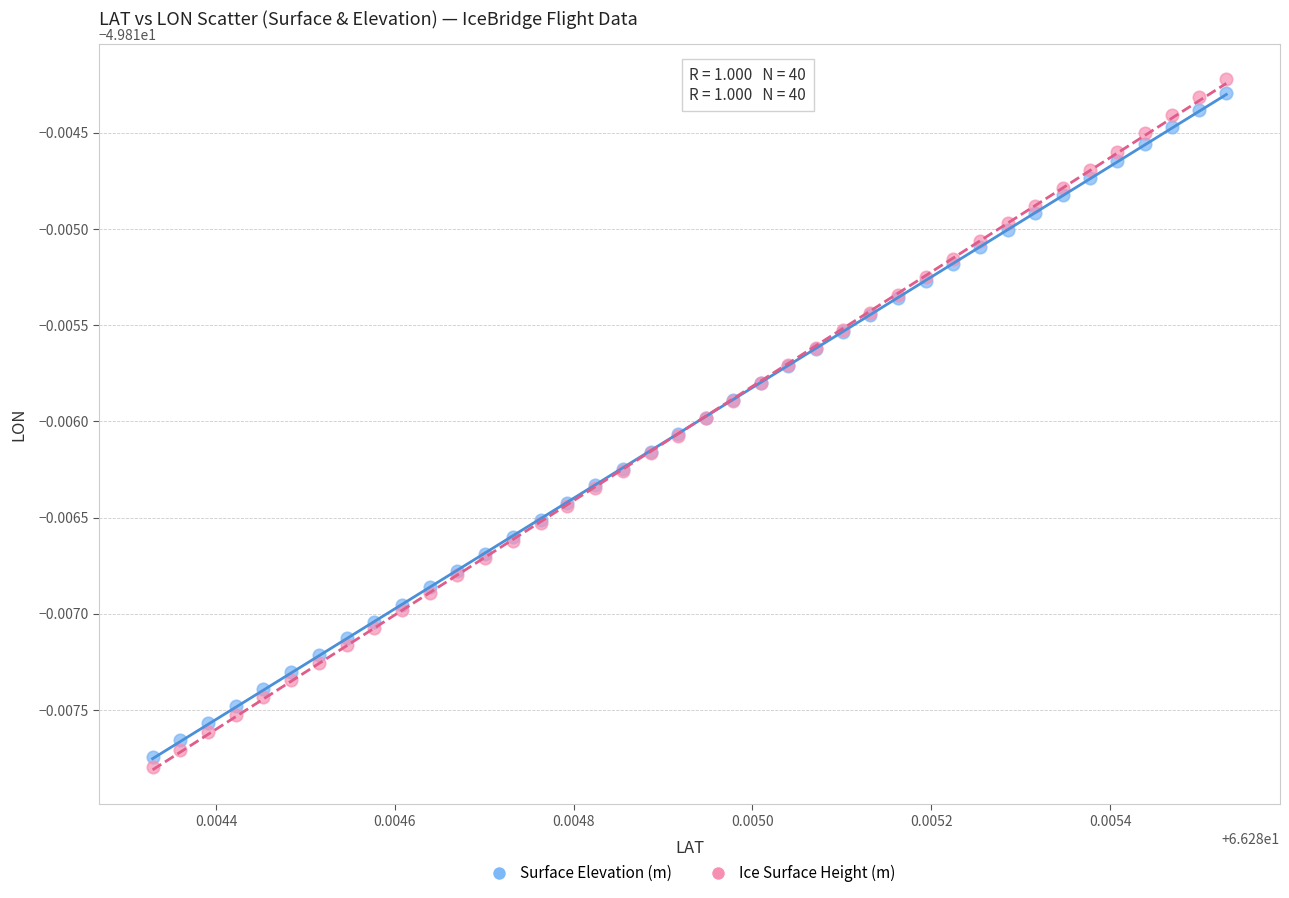

Which series has the widest spread of Y values?

Ice Surface Height (m)